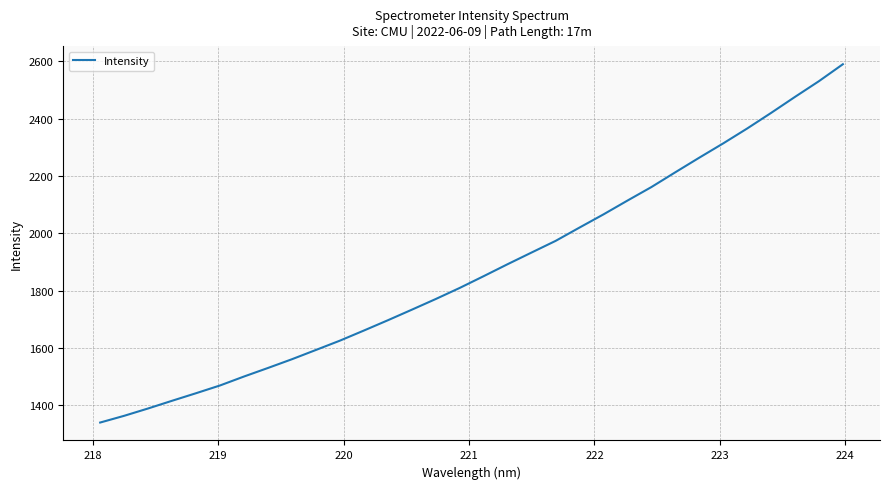

What is the maximum value shown in the chart?

2589.6